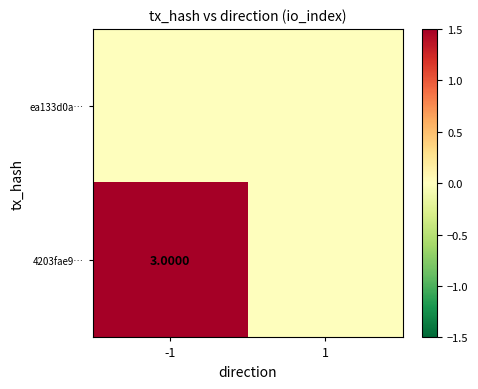

What is the sum of the 4203fae9… values at -1 and 1?

3